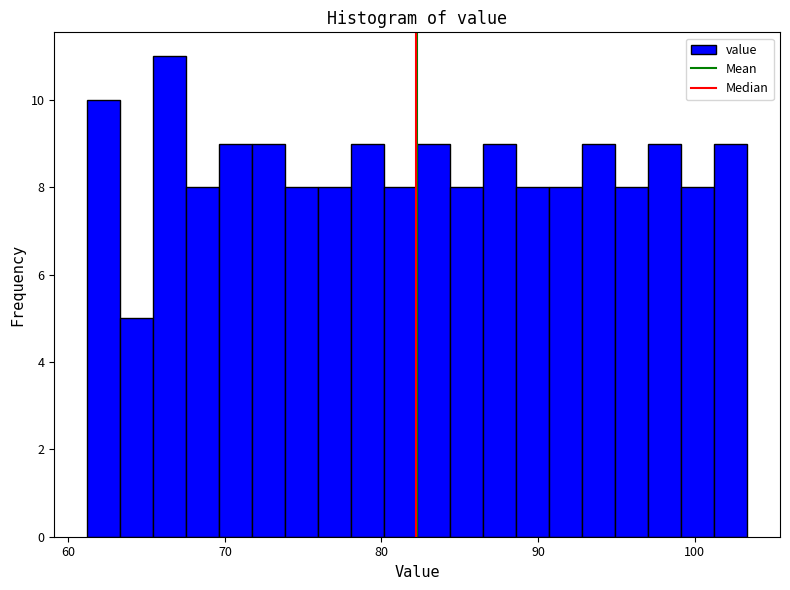

Around what value on the x-axis is the tallest bar? Give the approximate position of its centre, as read against the axis.

66